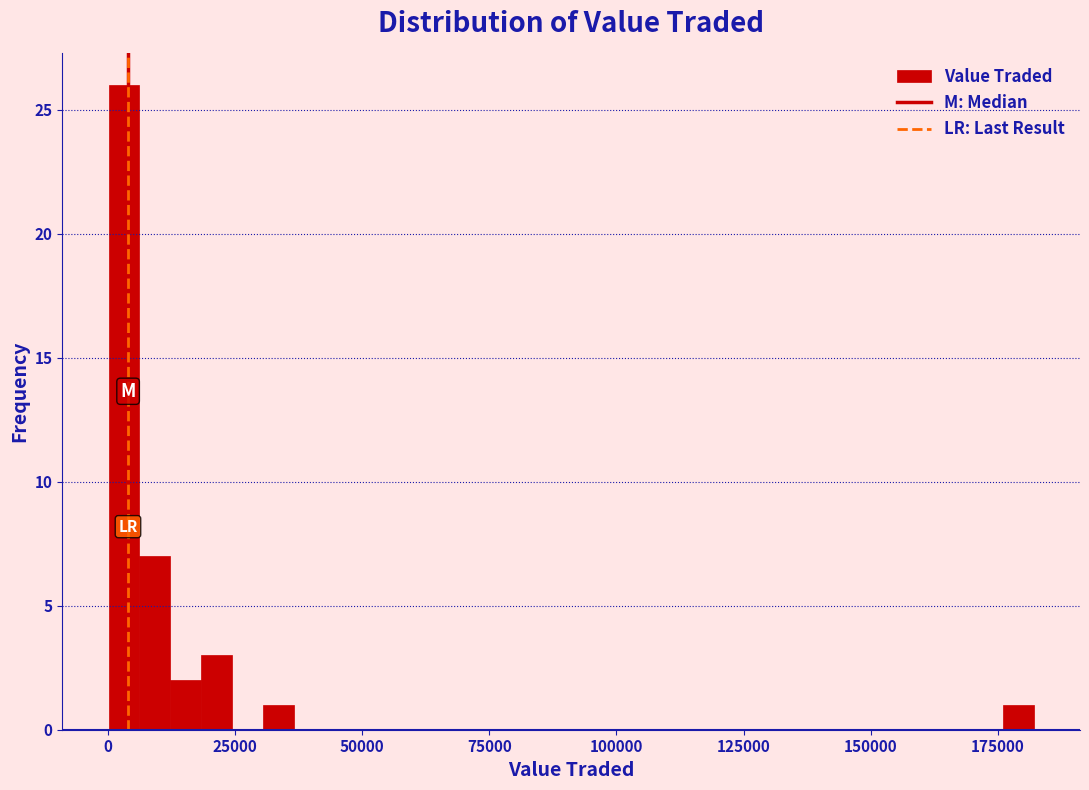

Read against the x-axis, roughly where is the centre of the tallest bar?

5000